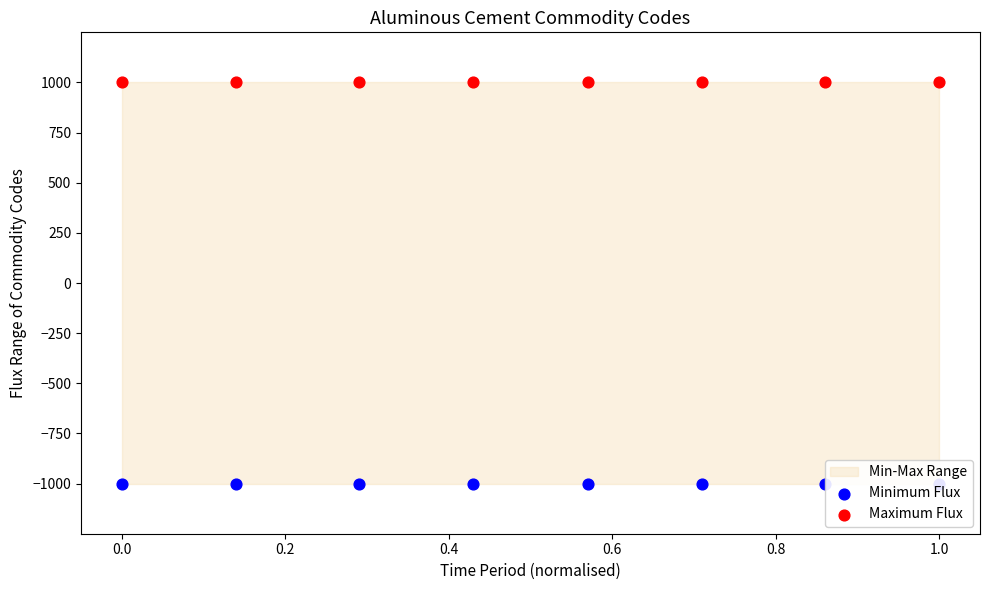

Is the value of Maximum Flux at 1.0 greater than the value of Minimum Flux at 0.8?

Yes